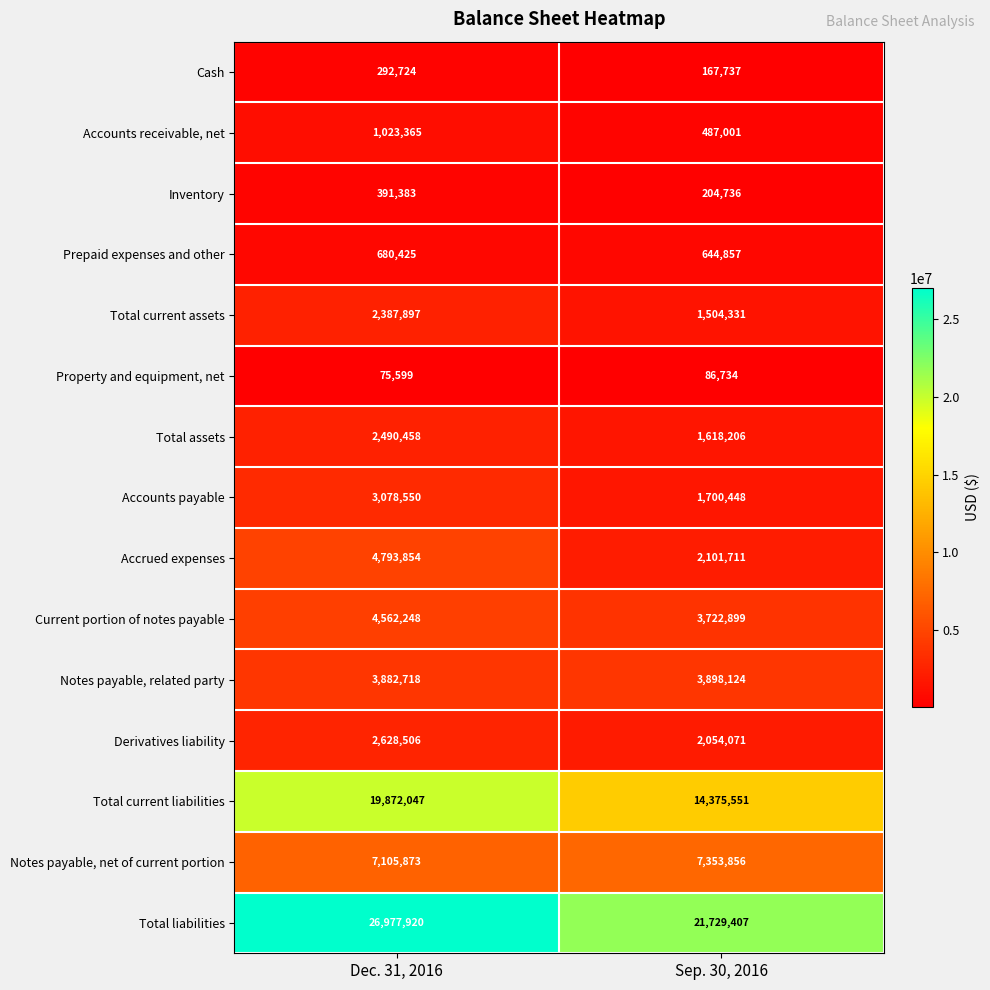

Rank the series at Dec. 31, 2016 from lowest to highest value.

Property and equipment, net, Cash, Inventory, Prepaid expenses and other, Accounts receivable, net, Total current assets, Total assets, Derivatives liability, Accounts payable, Notes payable, related party, Current portion of notes payable, Accrued expenses, Notes payable, net of current portion, Total current liabilities, Total liabilities